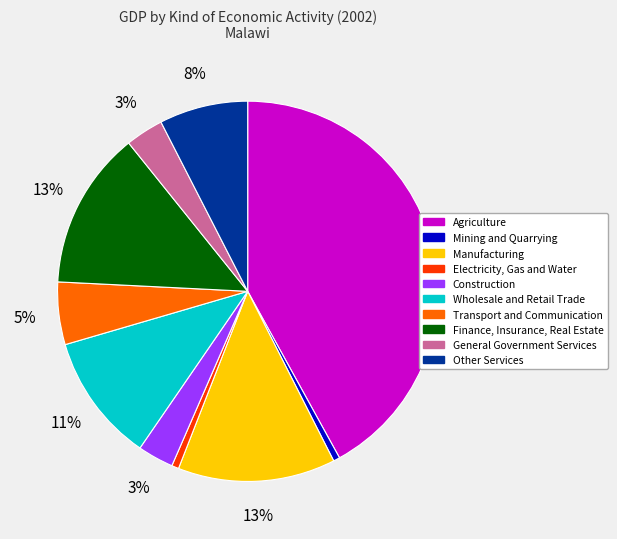

Is Other Services the majority of the pie?

No